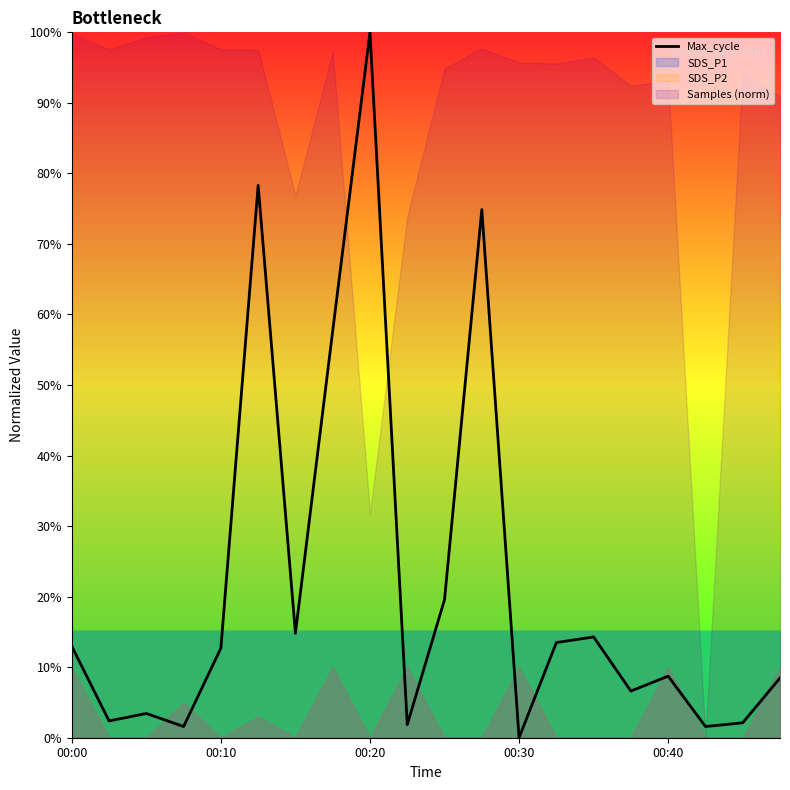

What is the difference between the maximum and second lowest values?

1.0